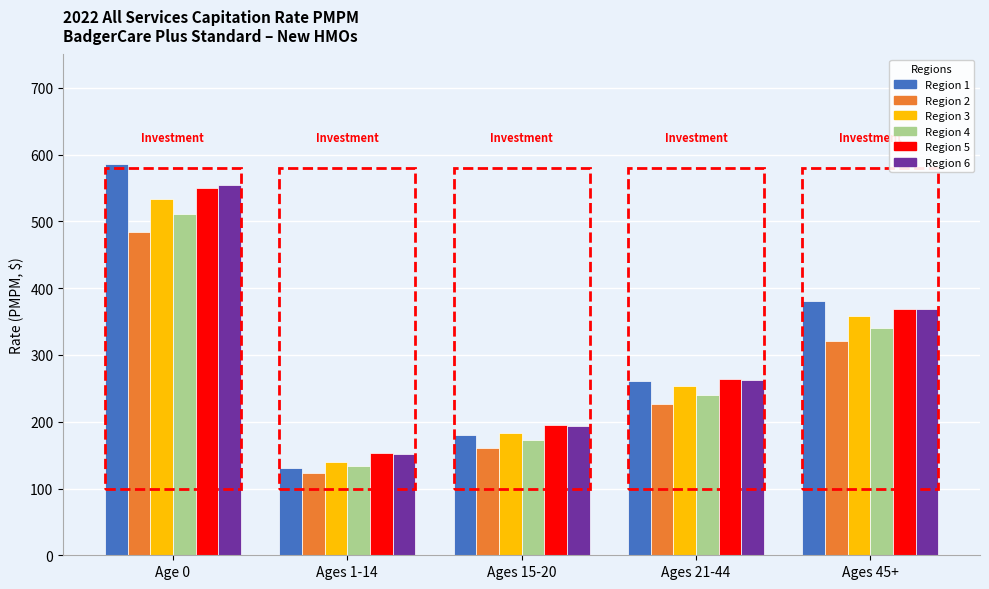

Reading left to right, transcribe all the data shown in this chart.

Region 1: Age 0=586.1	Ages 1-14=131.3	Ages 15-20=180.3	Ages 21-44=260.8	Ages 45+=381.3
Region 2: Age 0=483.7	Ages 1-14=122.8	Ages 15-20=161.0	Ages 21-44=226.8	Ages 45+=321.0
Region 3: Age 0=534.3	Ages 1-14=140.2	Ages 15-20=182.8	Ages 21-44=253.6	Ages 45+=357.9
Region 4: Age 0=510.9	Ages 1-14=133.2	Ages 15-20=173.2	Ages 21-44=240.7	Ages 45+=339.7
Region 5: Age 0=550.0	Ages 1-14=153.6	Ages 15-20=195.8	Ages 21-44=264.4	Ages 45+=369.0
Region 6: Age 0=554.2	Ages 1-14=151.6	Ages 15-20=193.9	Ages 21-44=263.2	Ages 45+=368.8